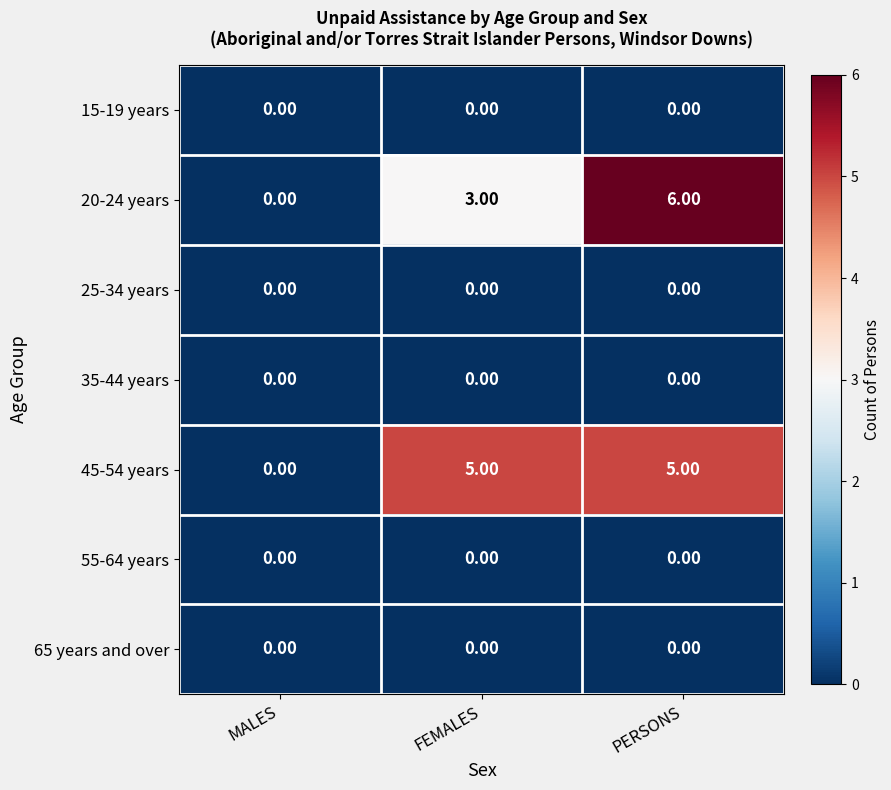

Which series has the widest spread of values?

20-24 years